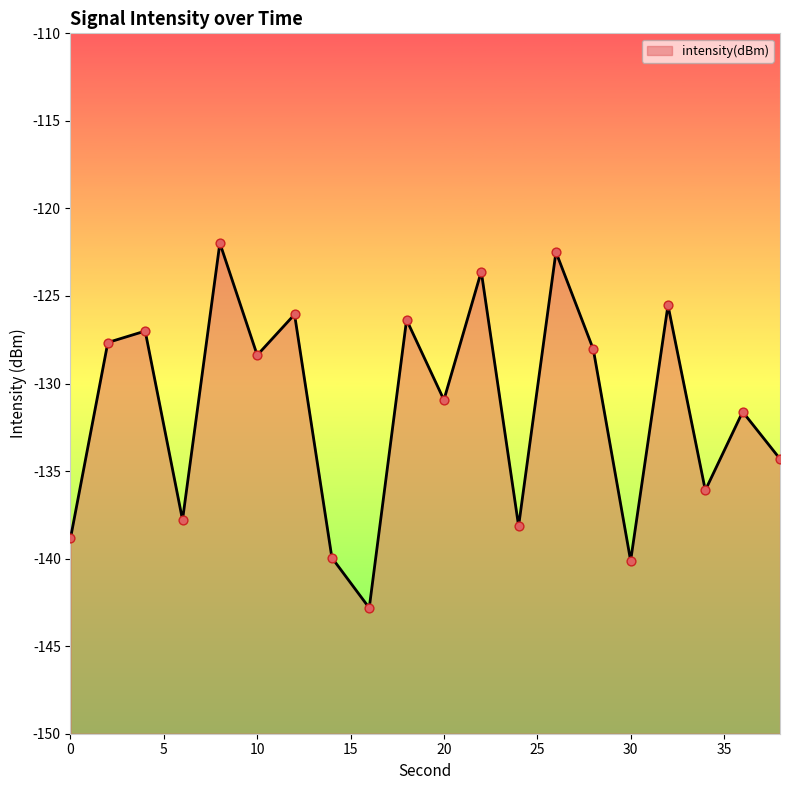

Between 14 and 12, which is larger?

12